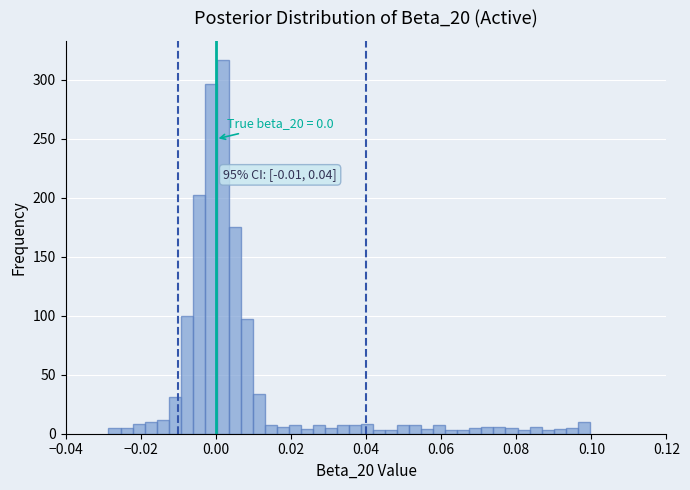

Read against the x-axis, roughly where is the centre of the tallest bar?

0.002